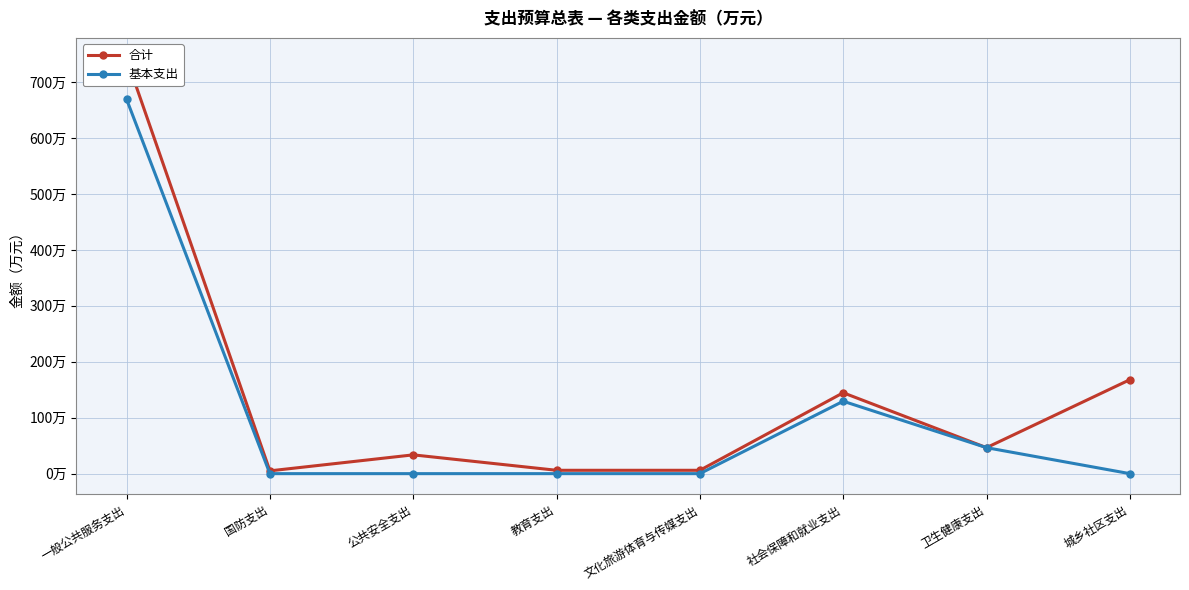

True or false: 基本支出 has a value of 0.0 at 国防支出.

True